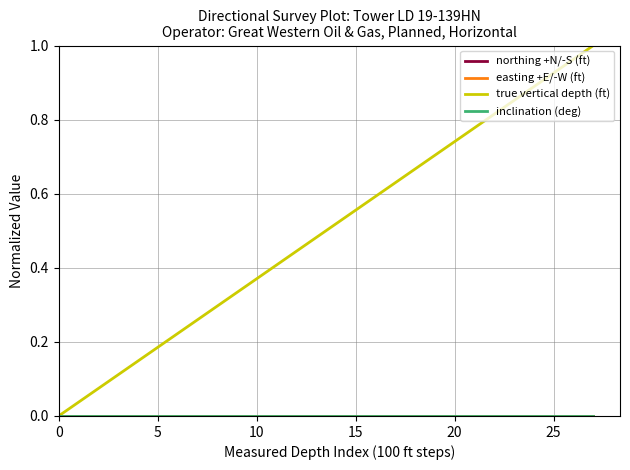

True or false: easting +E/-W (ft) and inclination (deg) cross at least once.

False